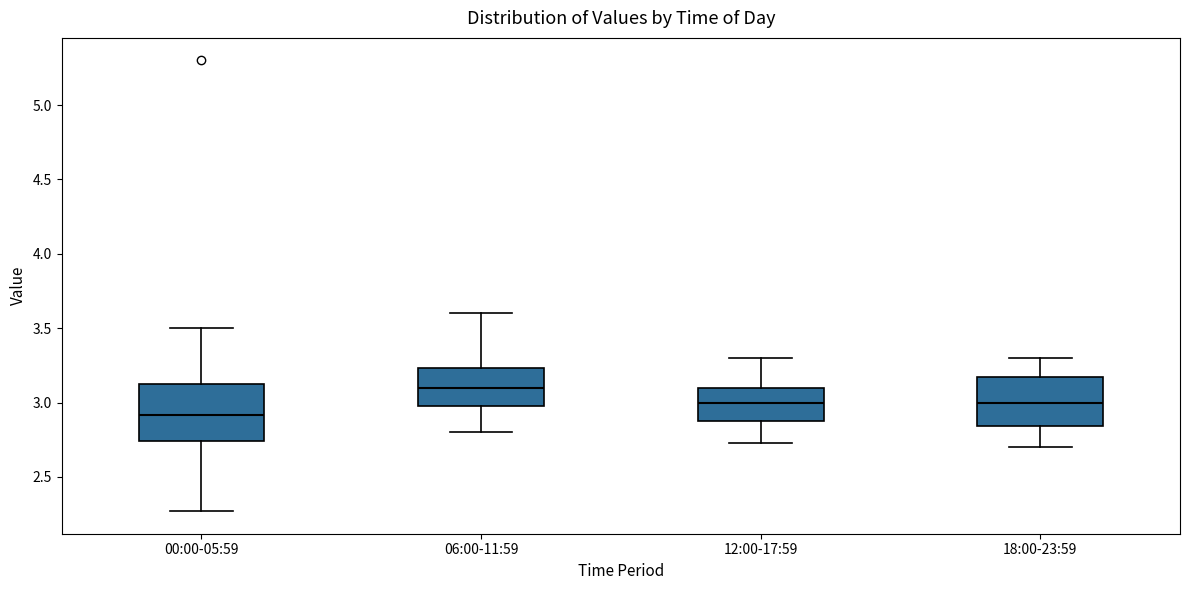

Reading left to right, transcribe this box plot: for each box, give where its median line is, the range the box spans, and where its two whiskers end, as read against the y-axis. The values are not printed on the chart, so give them approximately, as read against the axis.

00:00-05:59: median 2.90, box 2.75 to 3.10, whiskers 2.25 to 3.50
06:00-11:59: median 3.10, box 3.00 to 3.25, whiskers 2.80 to 3.60
12:00-17:59: median 3.00, box 2.90 to 3.10, whiskers 2.75 to 3.30
18:00-23:59: median 3.00, box 2.85 to 3.15, whiskers 2.70 to 3.30